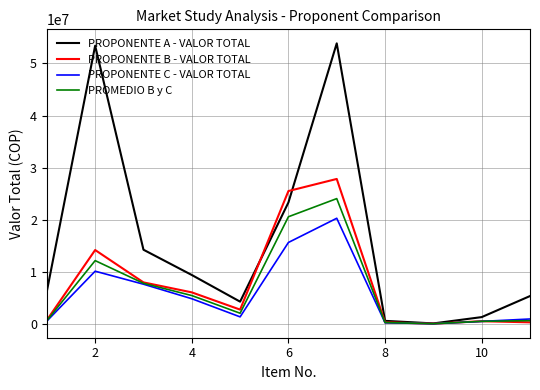

What are all the series names shown in the legend?

PROPONENTE A - VALOR TOTAL, PROPONENTE B - VALOR TOTAL, PROPONENTE C - VALOR TOTAL, PROMEDIO B y C